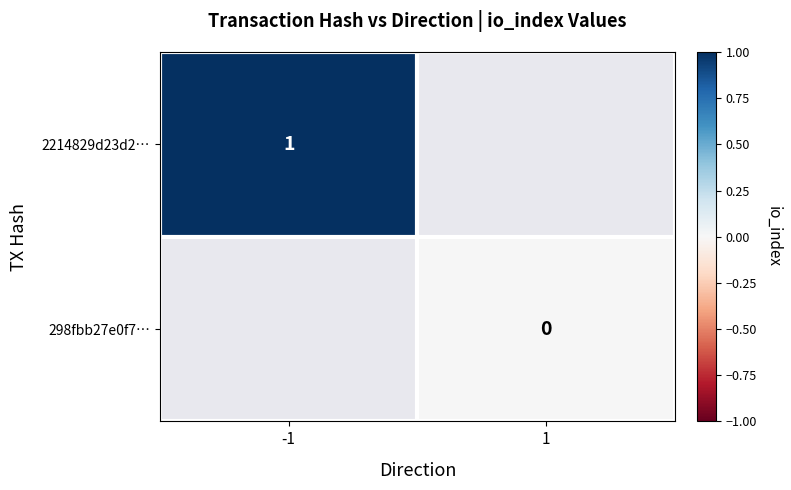

Is the value of 2214829d23d2… at -1 greater than the value of 298fbb27e0f7… at 1?

Yes